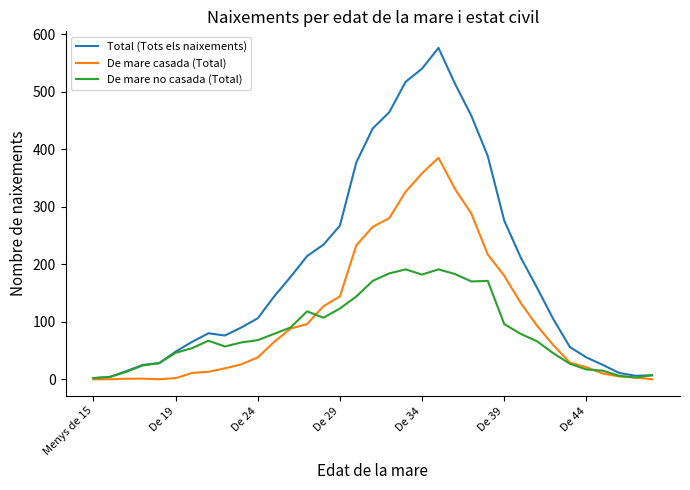

Which series has the largest total across all categories?

Total (Tots els naixements)